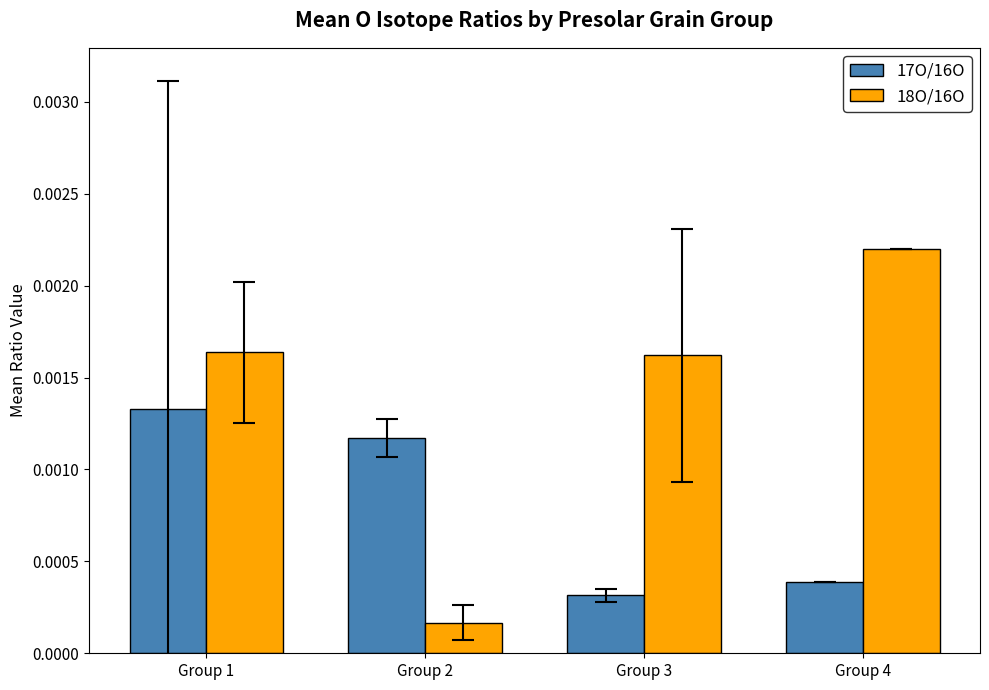

Which series has the widest spread of values?

18O/16O